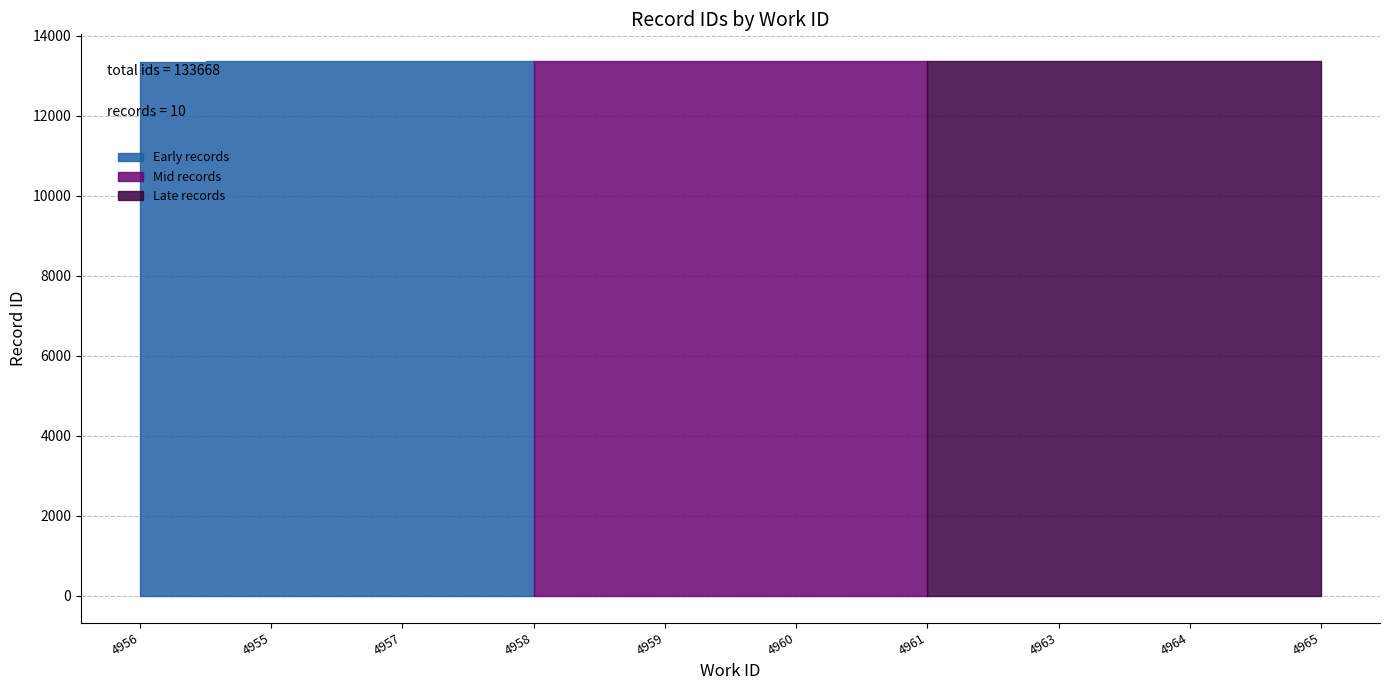

List the labels in order of value, smallest first.

4956, 4955, 4957, 4958, 4959, 4960, 4961, 4963, 4964, 4965